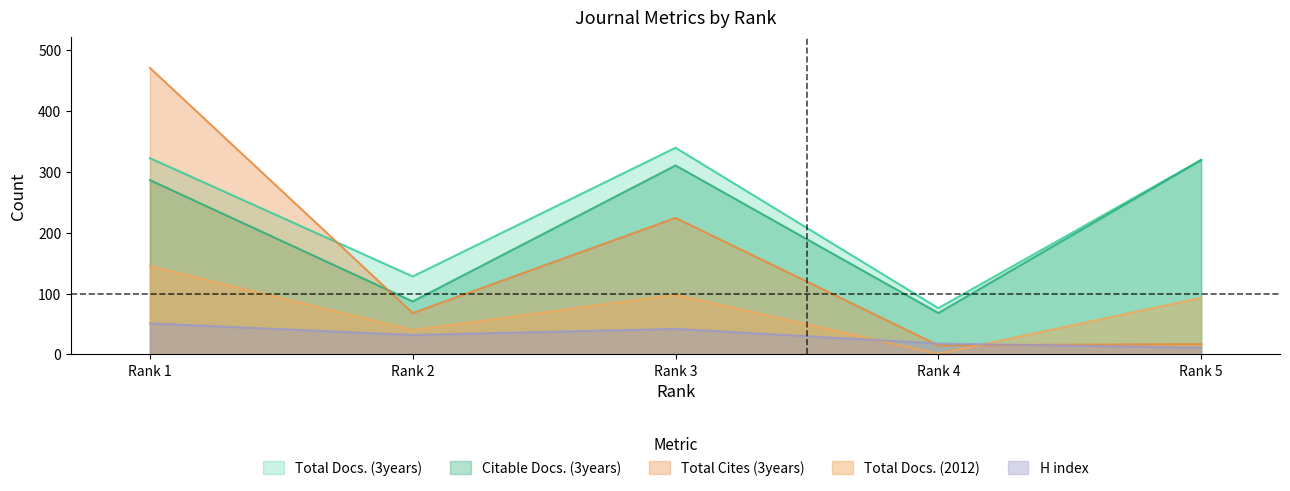

What is the sum of the Total Cites (3years) values at Rank 5 and Rank 4?

32